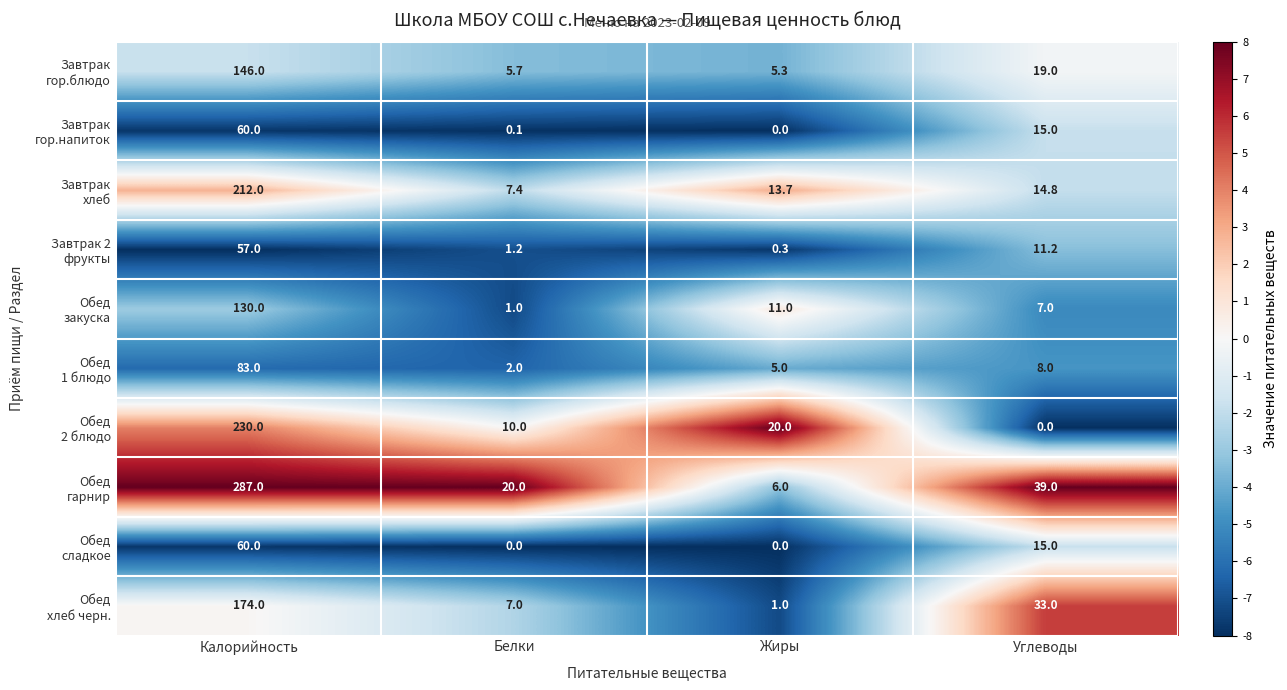

What is the difference between the highest and lowest values at Белки?

20.0